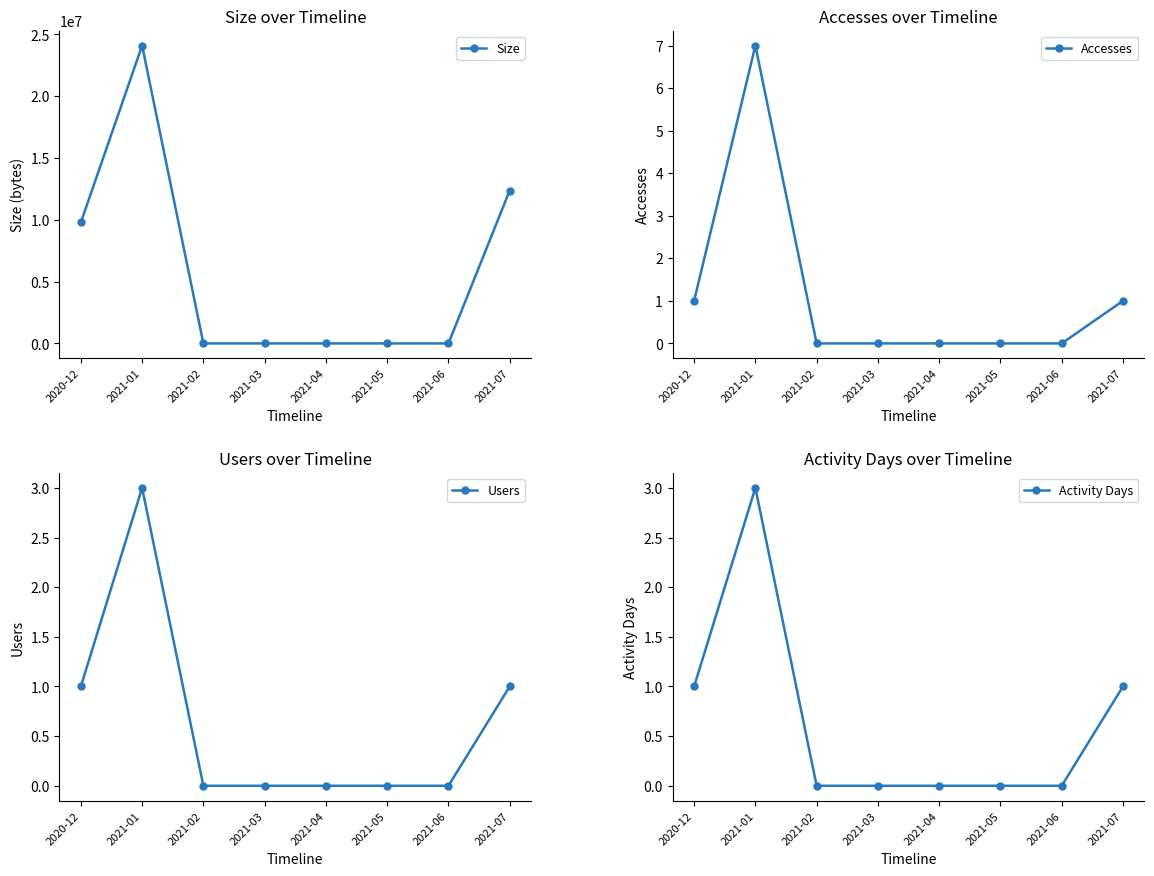

List the labels in order of Accesses value, largest first.

2021-01, 2020-12, 2021-07, 2021-02, 2021-03, 2021-04, 2021-05, 2021-06